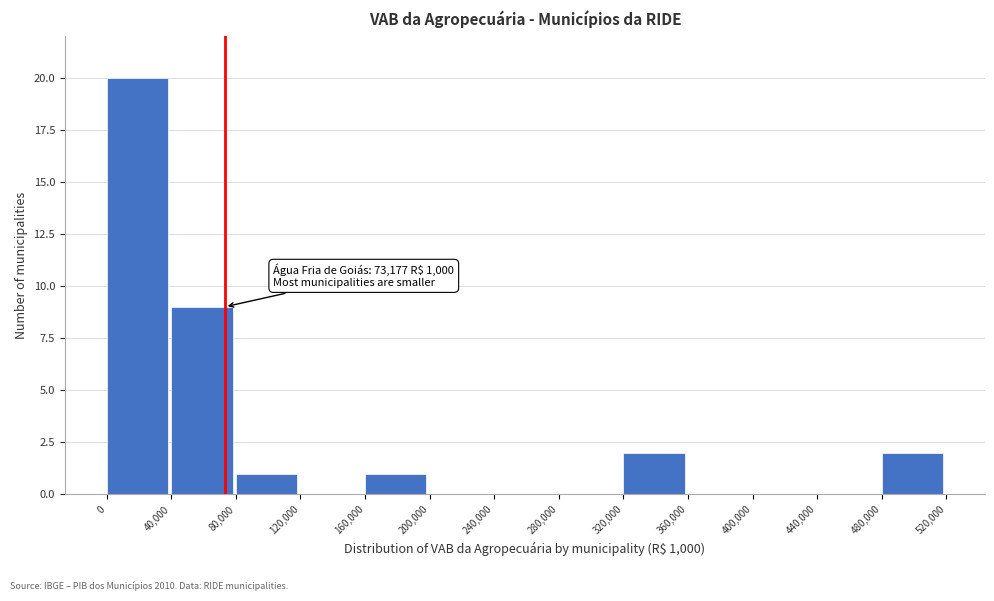

Over which range of the x-axis is the bar tallest?

0 to 40,000